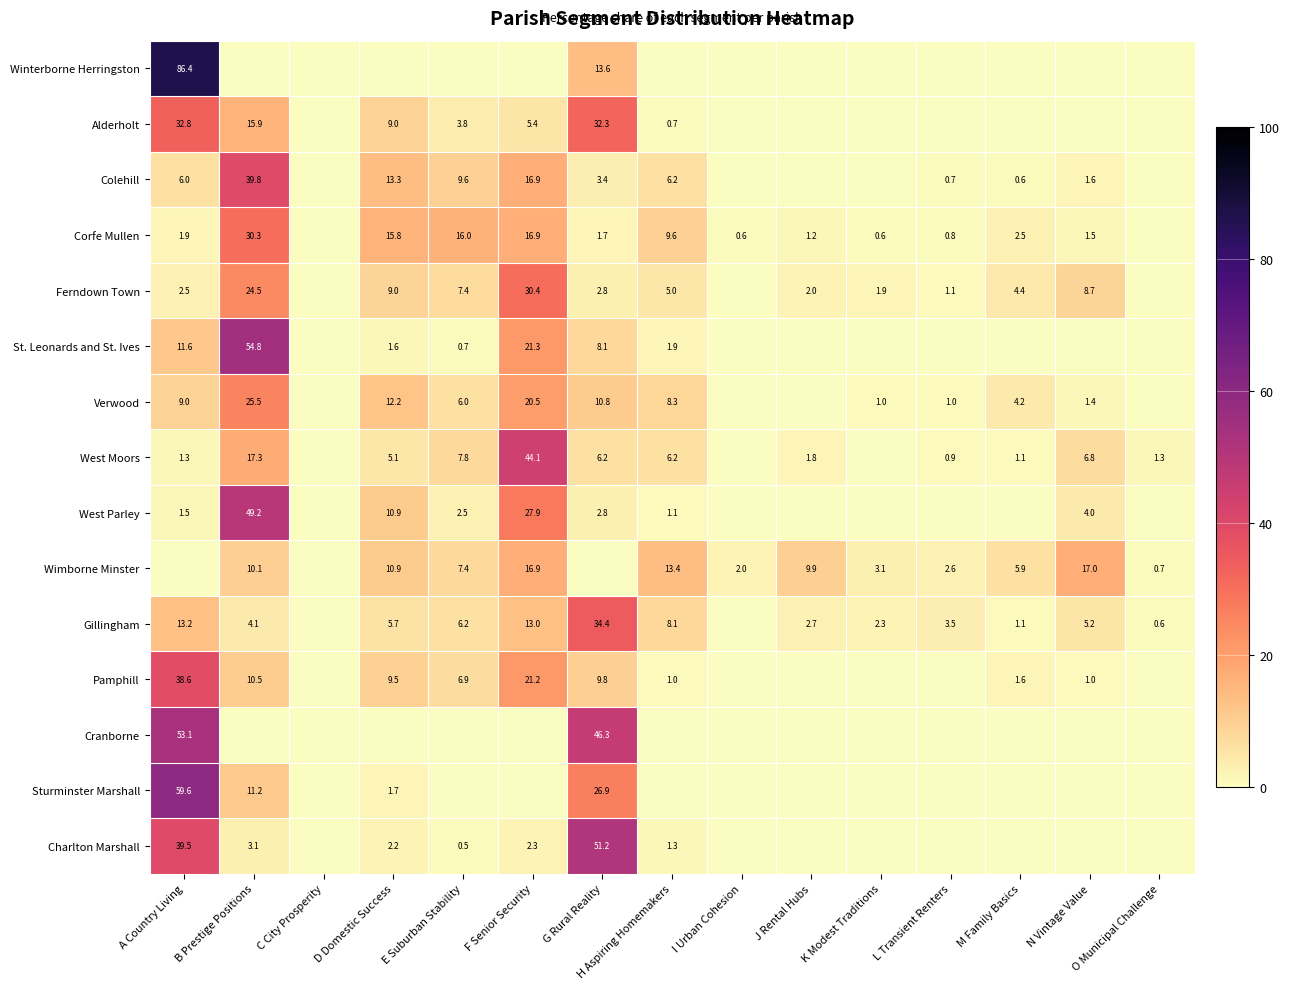

Is the value of Colehill at A Country Living greater than the value of Sturminster Marshall at A Country Living?

No